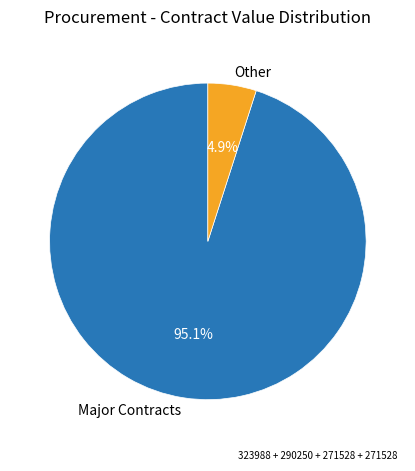

What is the largest slice in the pie chart?

Major Contracts